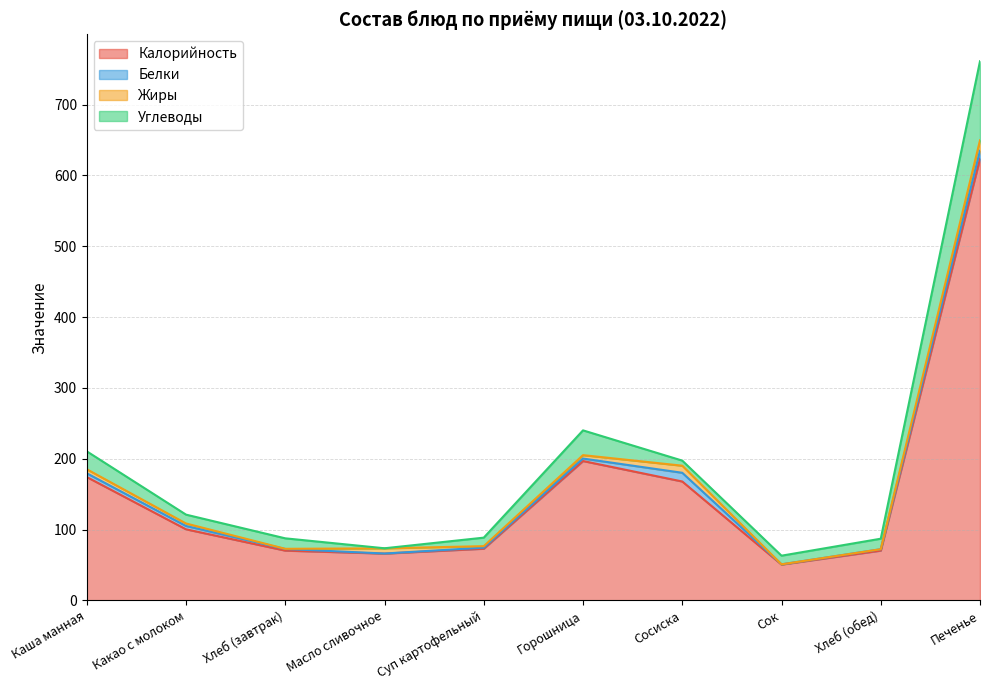

How many values in the Углеводы series are below 14?

5